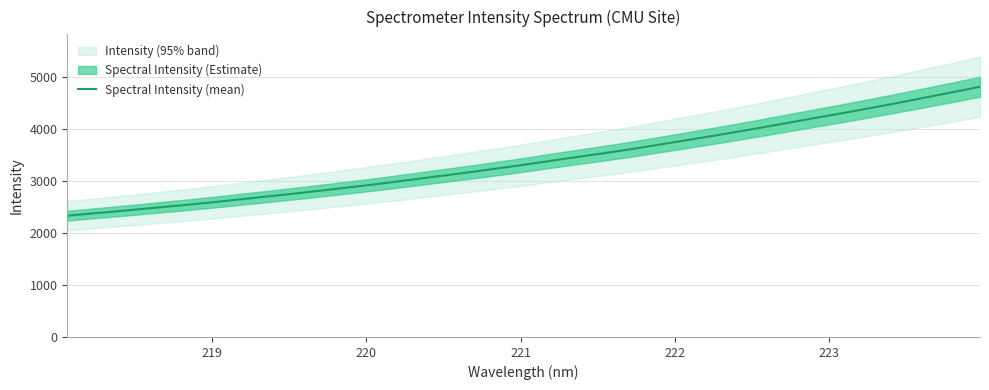

What is the minimum value for Spectral Intensity (mean)?

2331.0